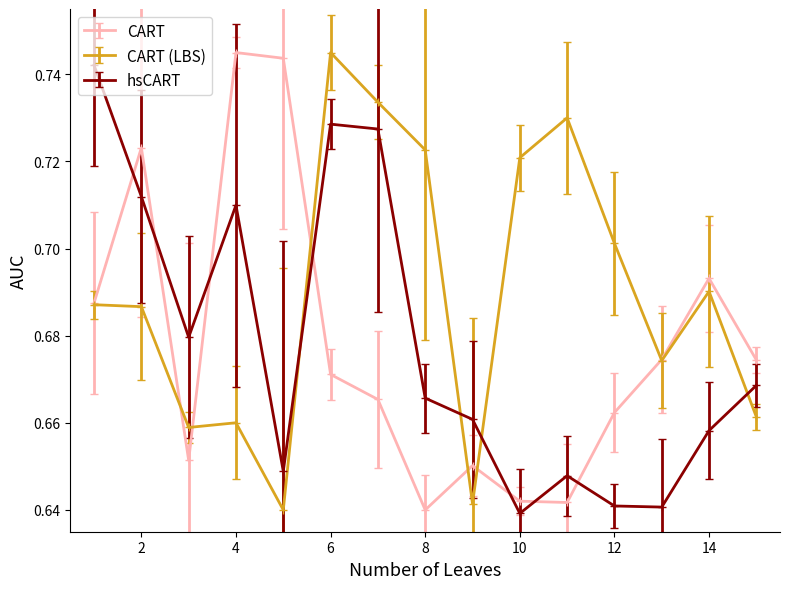

How many CART values are between 0 and 1?

15